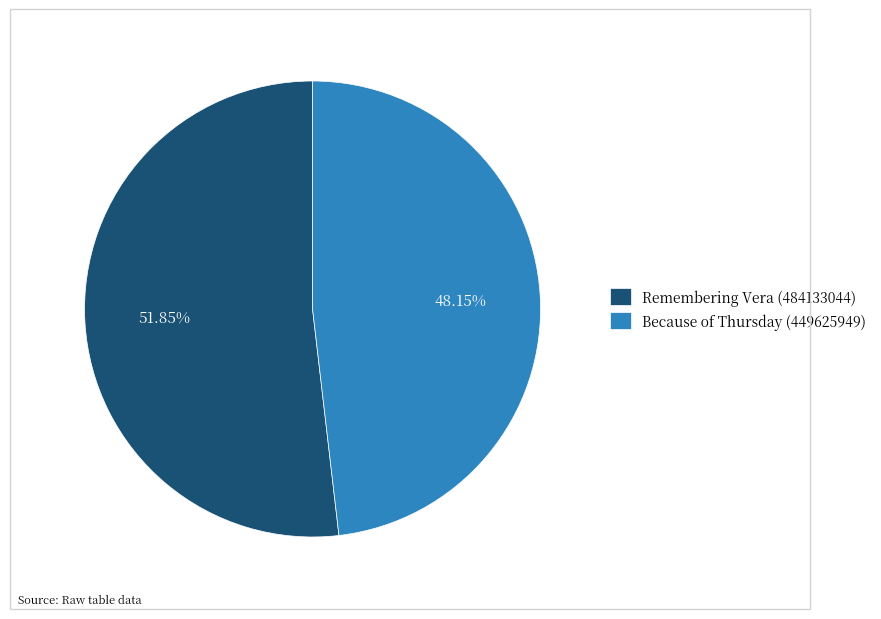

What is the smallest slice in the pie chart?

Because of Thursday (449625949)